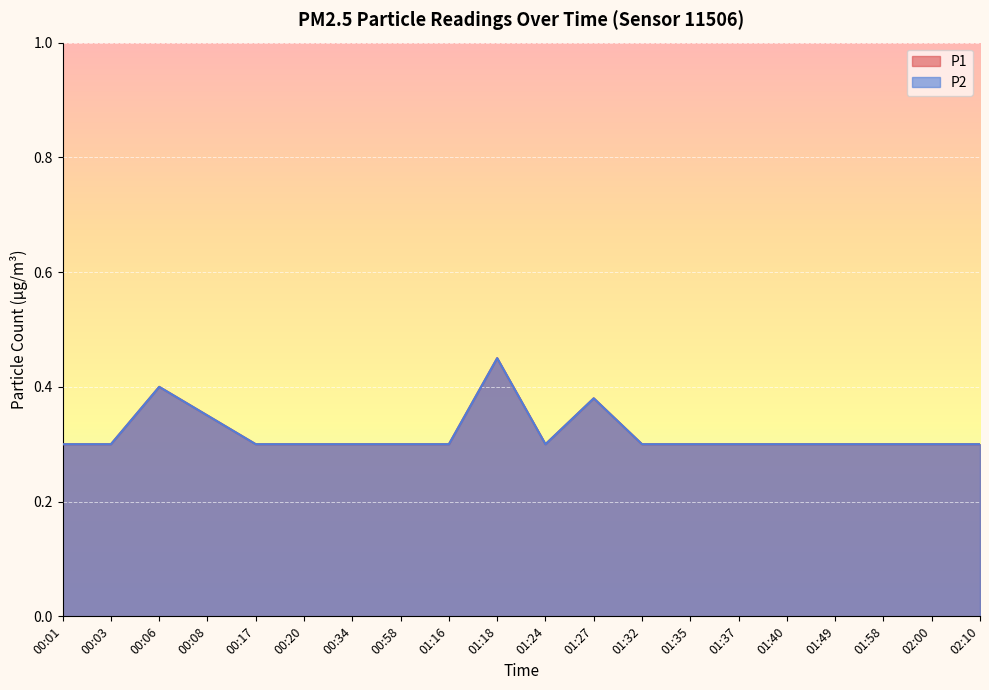

What is the total value across all series at 01:35?

0.6